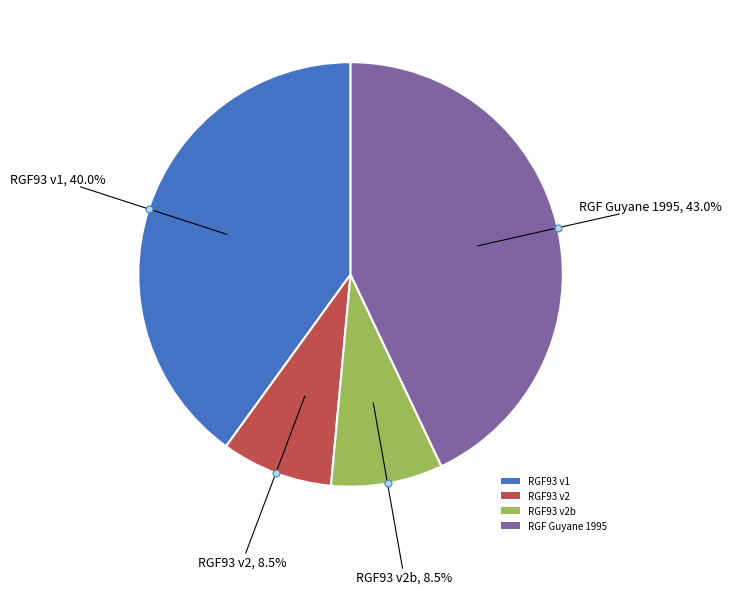

Does RGF93 v2b represent more than half of the total?

No